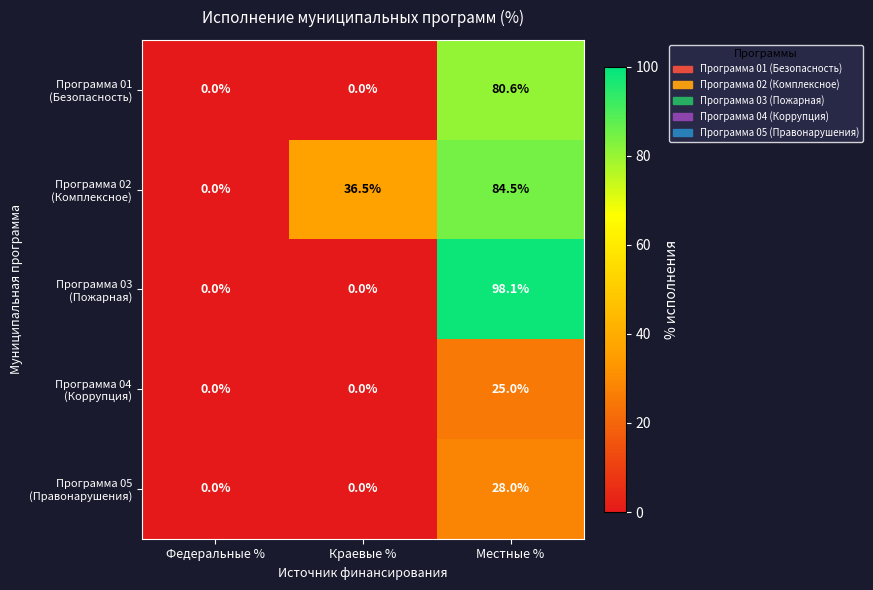

How many series are shown in this chart?

5